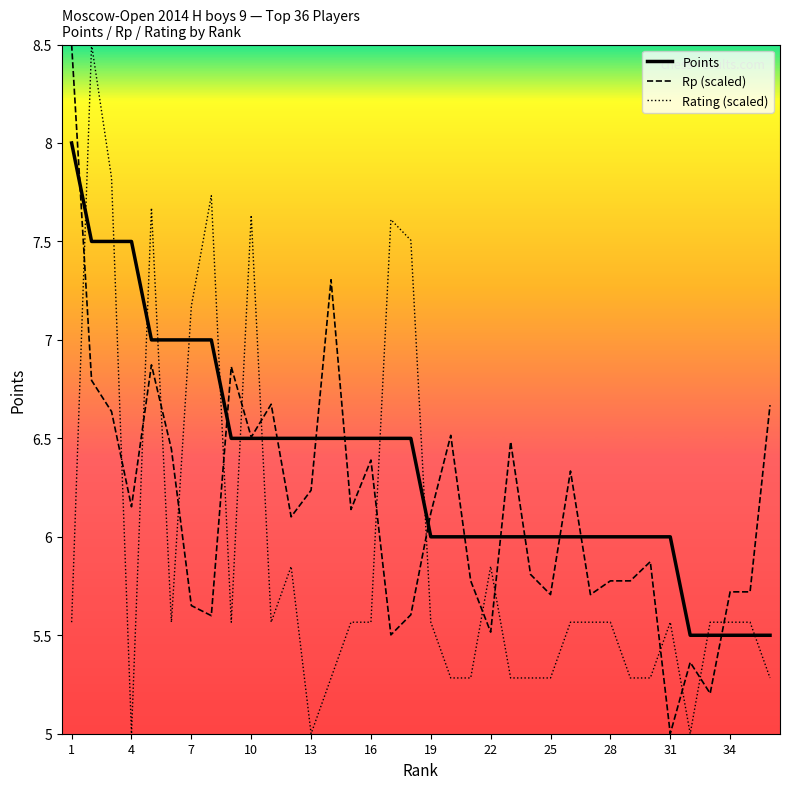

List the series in order of their overall mean, highest first.

Points, Rp (scaled), Rating (scaled)